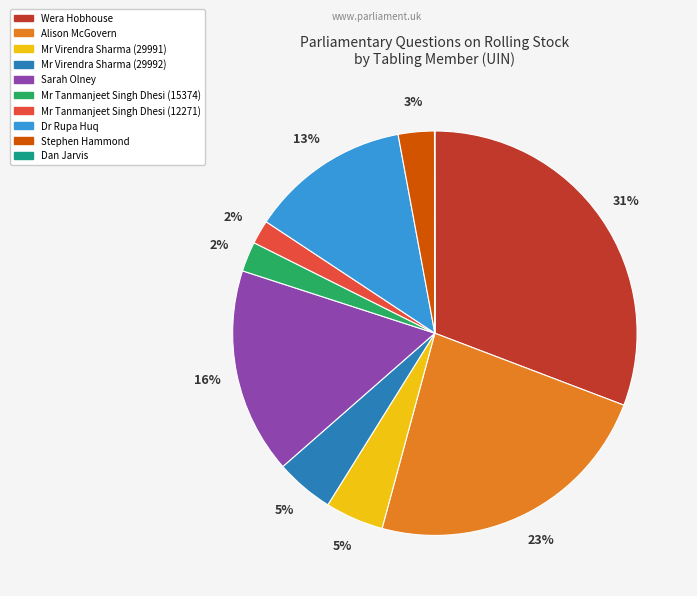

Which slice is the largest?

Wera Hobhouse